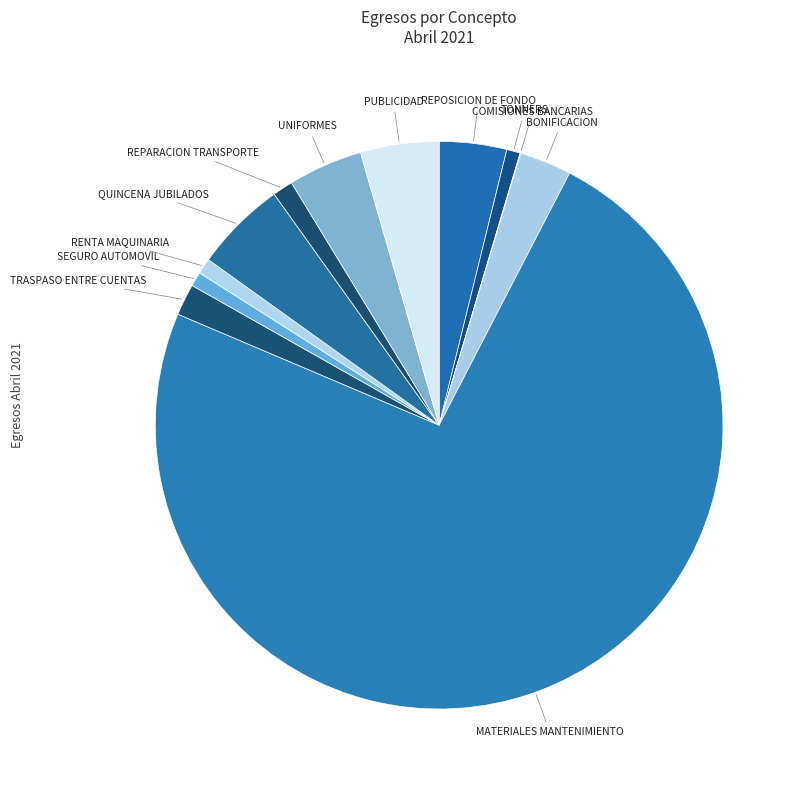

What is the majority slice?

MATERIALES MANTENIMIENTO